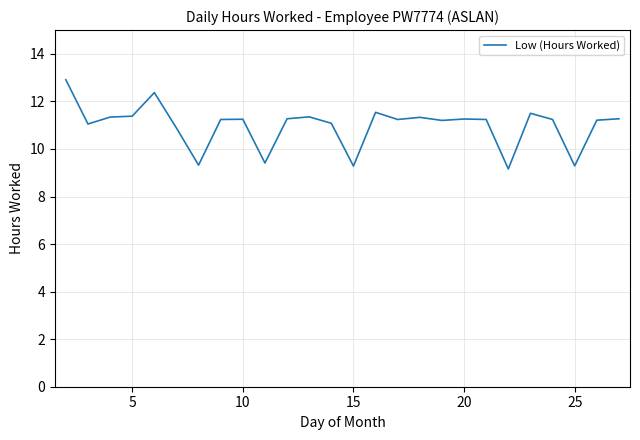

What is the minimum value shown in the chart?

9.2